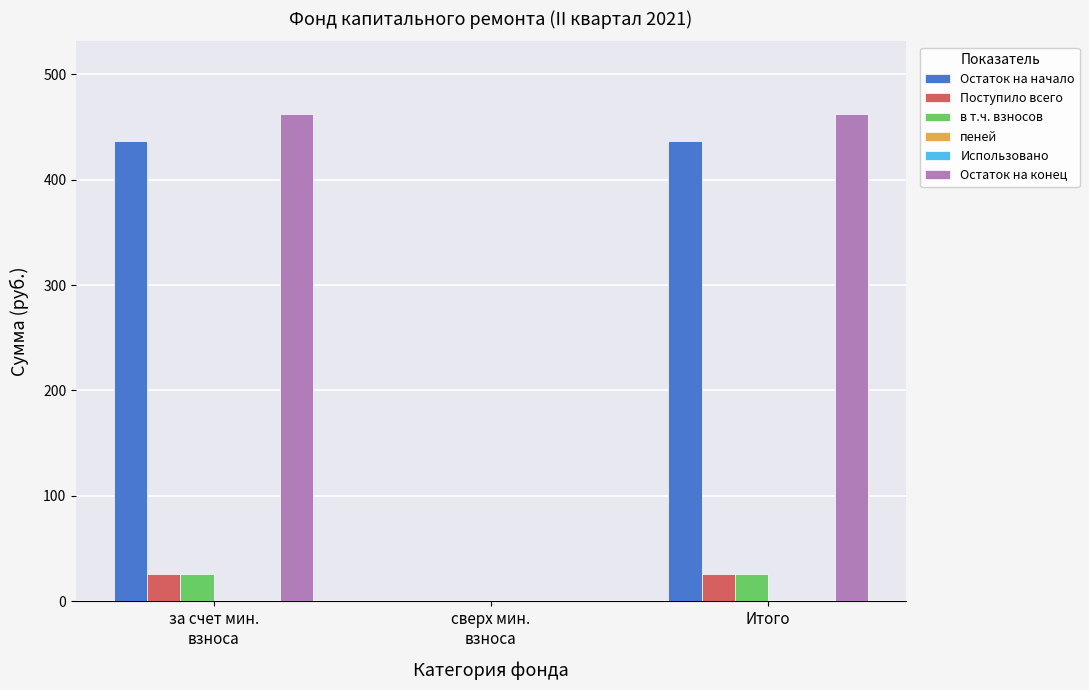

What position from the right is за счет мин.
взноса?

3